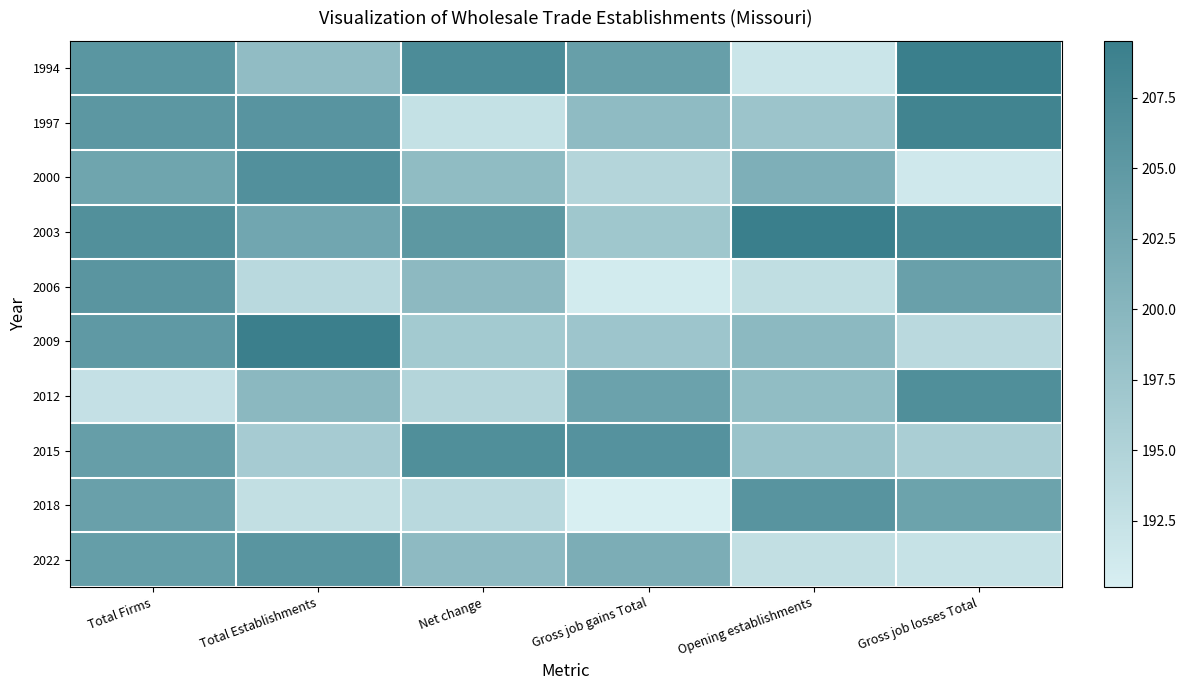

Reading right to left, transcribe all the data shown in this chart.

1994: Gross job losses Total=209.5	Opening establishments=191.9	Gross job gains Total=203.9	Net change=207.2	Total Establishments=198.8	Total Firms=205.5
1997: Gross job losses Total=208.5	Opening establishments=197.4	Gross job gains Total=199.0	Net change=192.6	Total Establishments=205.7	Total Firms=205.2
2000: Gross job losses Total=191.3	Opening establishments=201.1	Gross job gains Total=194.5	Net change=198.9	Total Establishments=206.5	Total Firms=202.9
2003: Gross job losses Total=207.9	Opening establishments=209.4	Gross job gains Total=197.1	Net change=205.2	Total Establishments=202.6	Total Firms=206.6
2006: Gross job losses Total=203.7	Opening establishments=193.1	Gross job gains Total=190.9	Net change=199.3	Total Establishments=193.9	Total Firms=205.6
2009: Gross job losses Total=193.8	Opening establishments=199.4	Gross job gains Total=197.4	Net change=196.5	Total Establishments=209.4	Total Firms=204.9
2012: Gross job losses Total=206.7	Opening establishments=198.7	Gross job gains Total=203.4	Net change=194.5	Total Establishments=199.5	Total Firms=192.6
2015: Gross job losses Total=195.8	Opening establishments=197.7	Gross job gains Total=206.1	Net change=206.6	Total Establishments=196.2	Total Firms=204.0
2018: Gross job losses Total=203.3	Opening establishments=205.7	Gross job gains Total=190.1	Net change=194.0	Total Establishments=192.8	Total Firms=203.6
2022: Gross job losses Total=192.3	Opening establishments=192.8	Gross job gains Total=201.4	Net change=199.2	Total Establishments=205.6	Total Firms=204.1